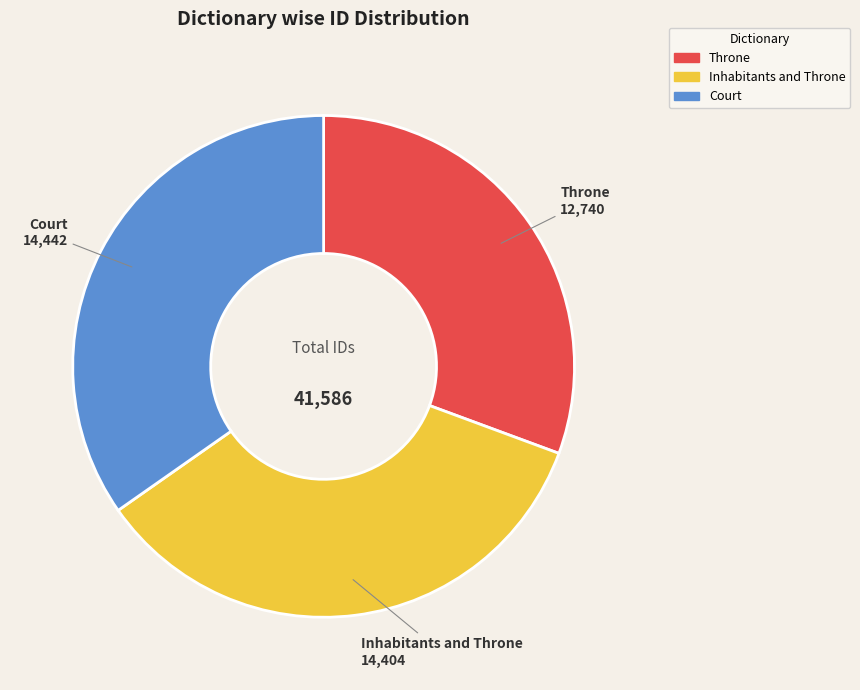

Which has a higher value, Inhabitants and Throne or Throne?

Inhabitants and Throne